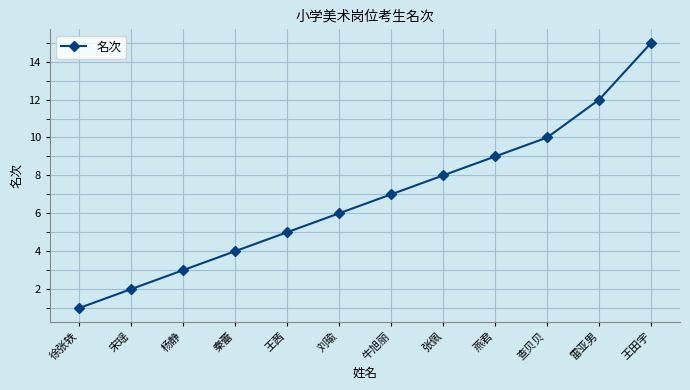

Rank the categories by value from lowest to highest.

徐张轶, 宋瑶, 杨静, 秦蕾, 王茜, 刘瑜, 牛旭丽, 张佩, 燕君, 查贝贝, 雷亚男, 王田宇